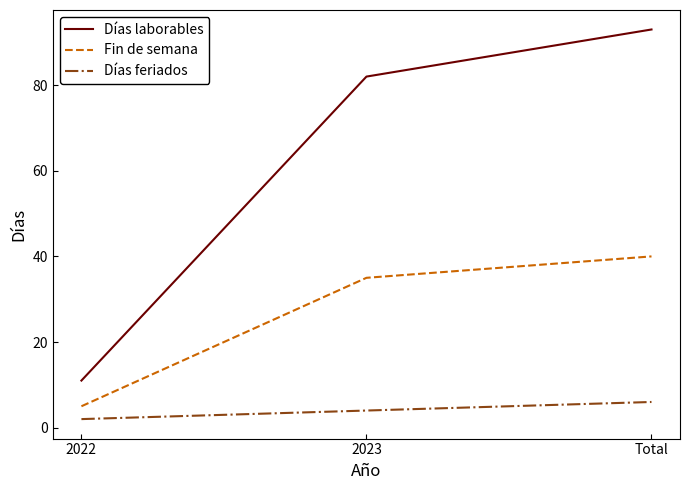

Is this an area chart (filled region under the line)?

No